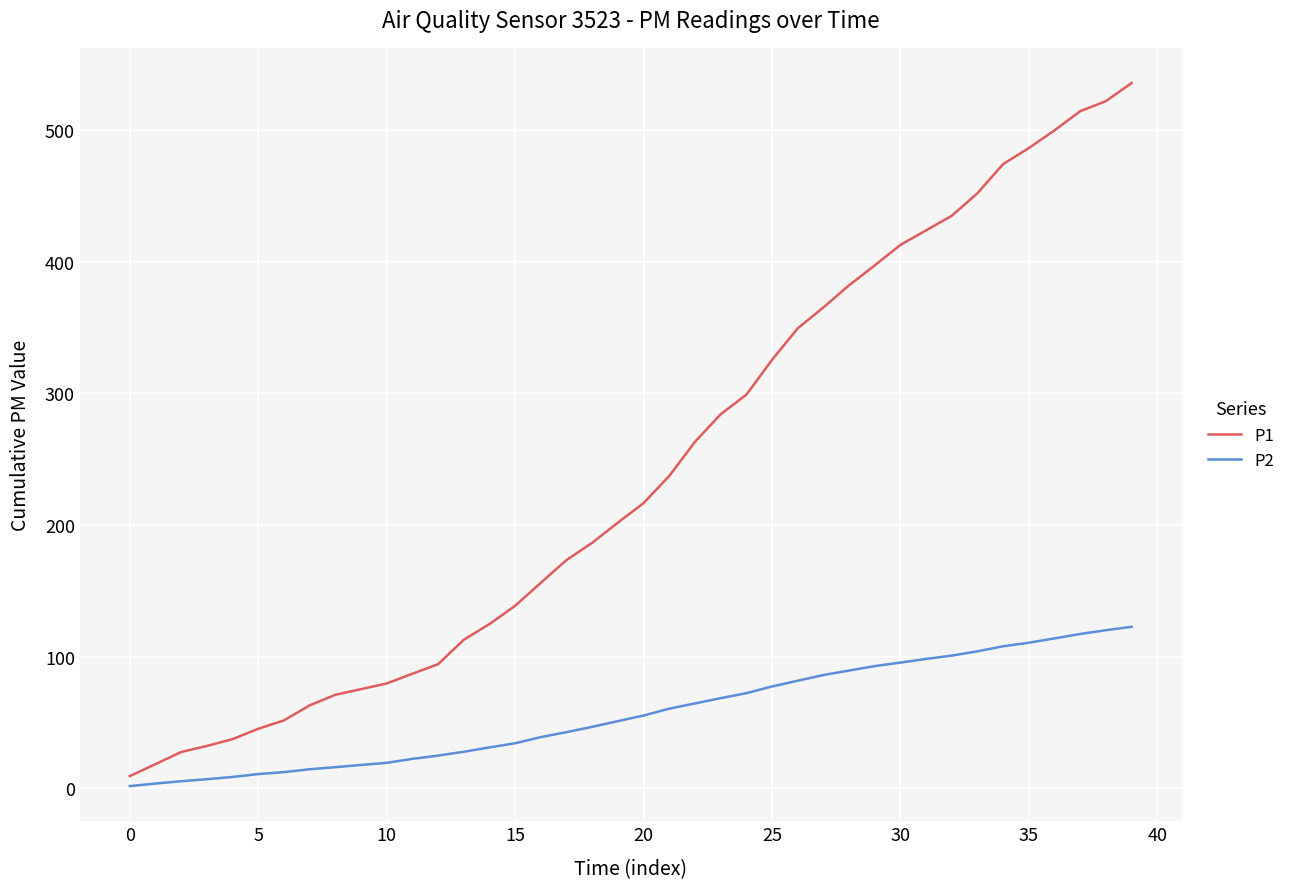

True or false: P2 and P1 cross at least once.

False